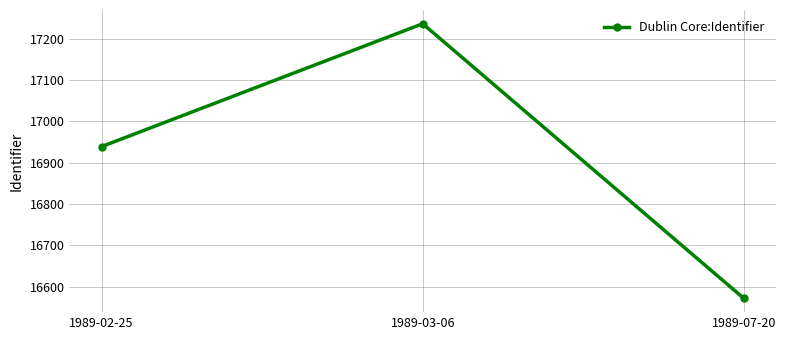

Which category has the lowest value across all series?

1989-07-20